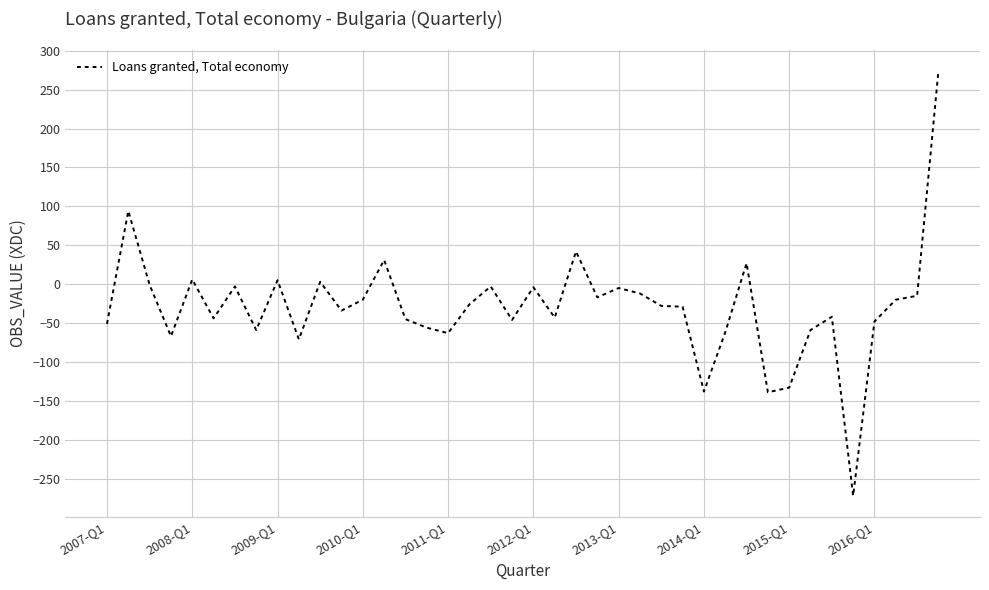

What is the difference between the maximum and minimum values?

546